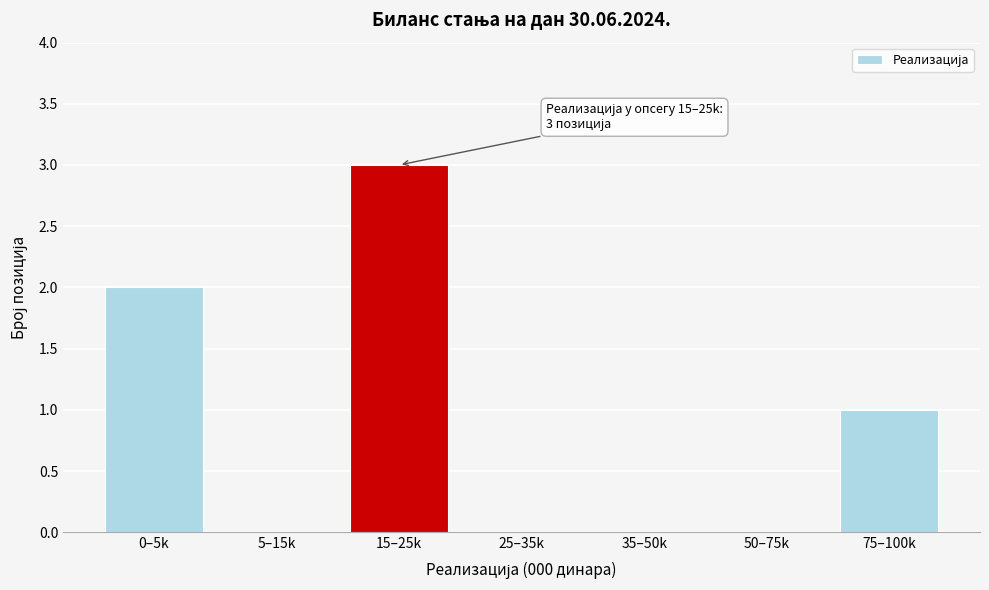

Reading left to right, transcribe all the data shown in this chart.

0–5k=2	5–15k=0	15–25k=3	25–35k=0	35–50k=0	50–75k=0	75–100k=1